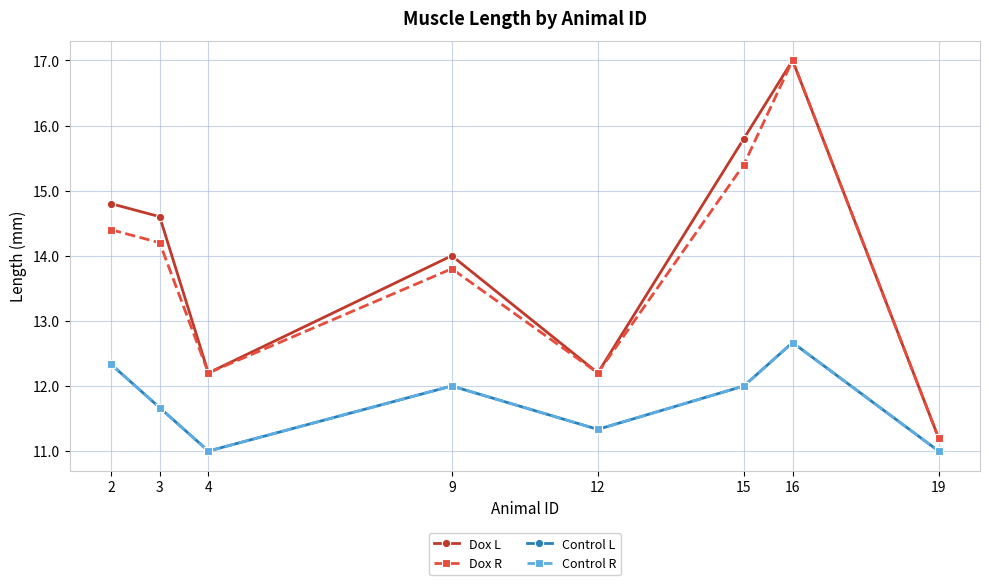

What is the sum of all Control L values?

94.0